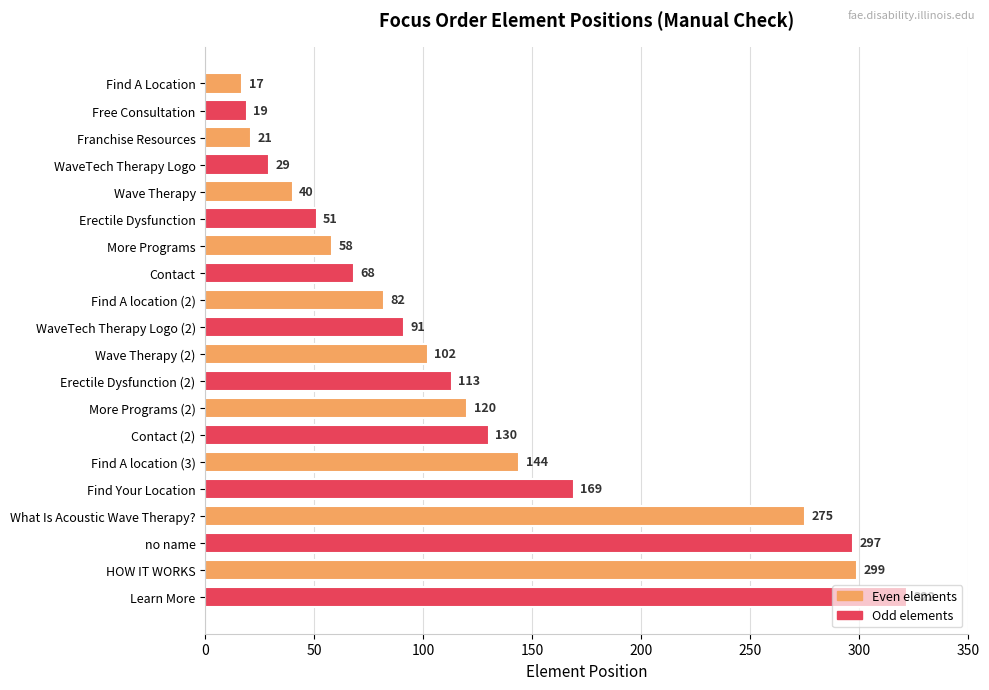

What is the difference between the maximum and minimum values?

305